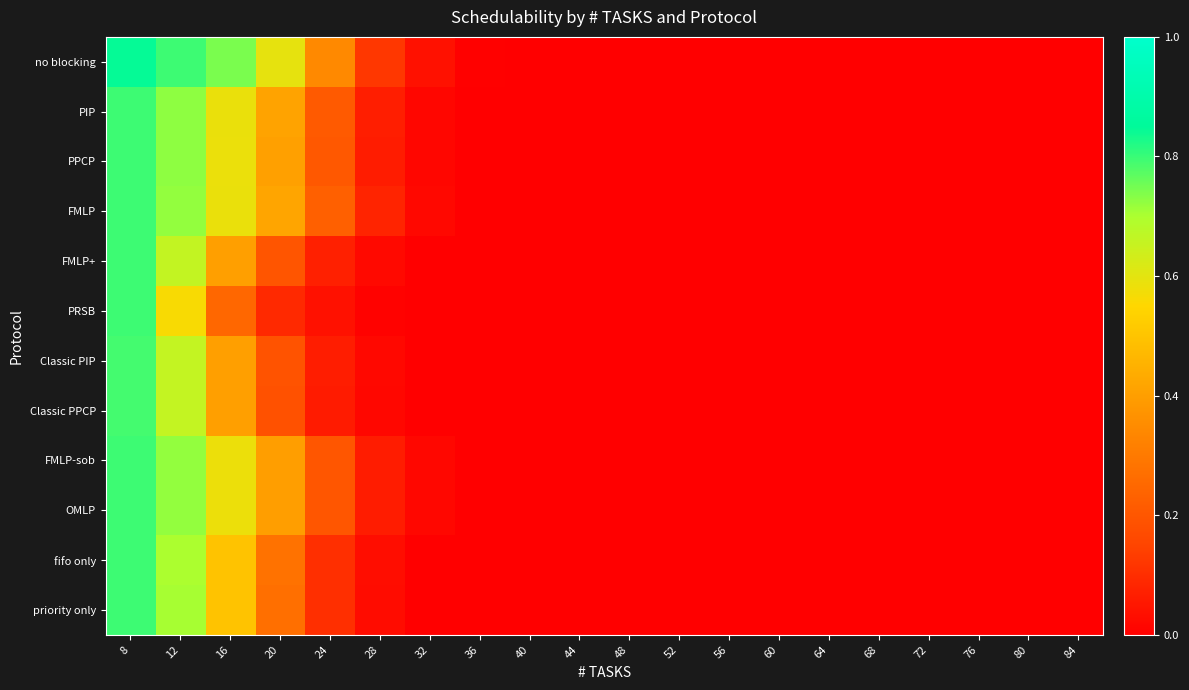

What is the total value across all series at 28?

0.6